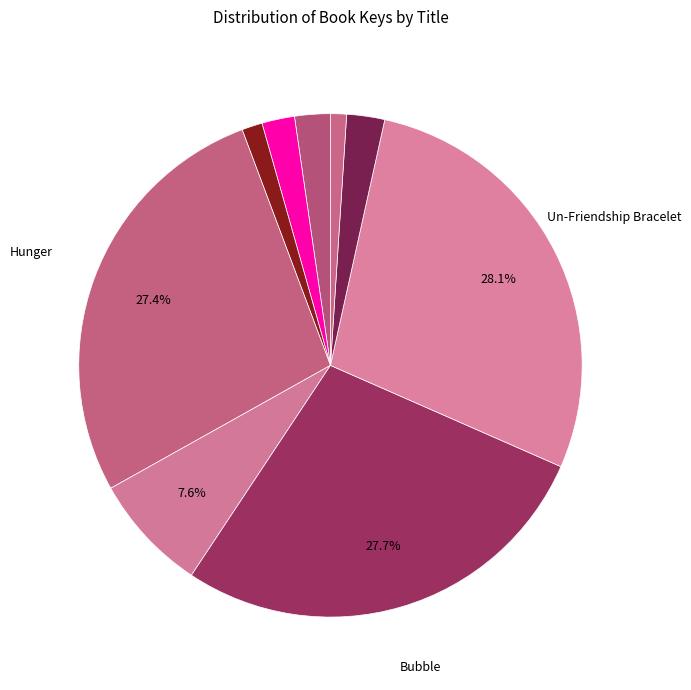

To the nearest percent, what is the difference between the largest and smallest slice percentages?

27%